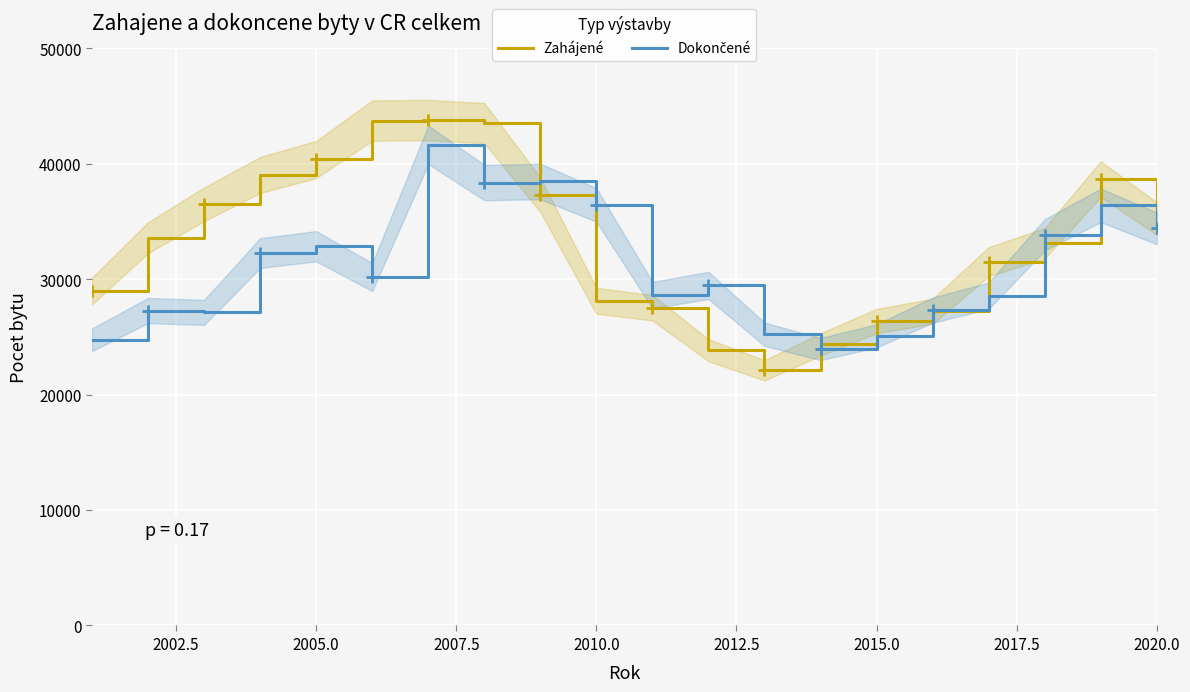

Which series has the largest total across all categories?

Zahájené